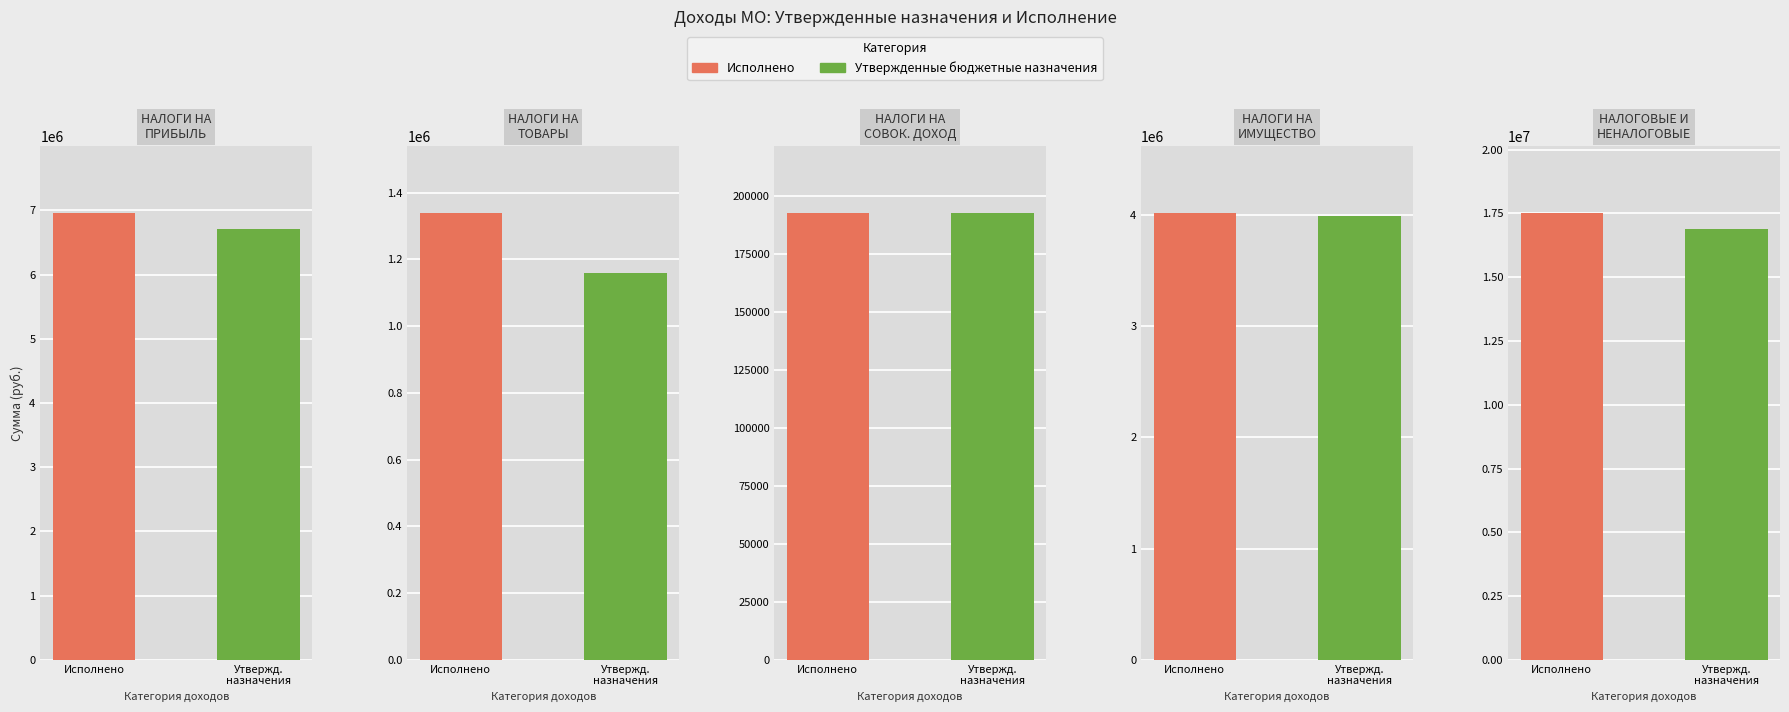

The Утвержденные бюджетные назначения series shows 1159585.0 at НАЛОГИ НА ТОВАРЫ (РАБОТЫ, УСЛУГИ). True or false?

True